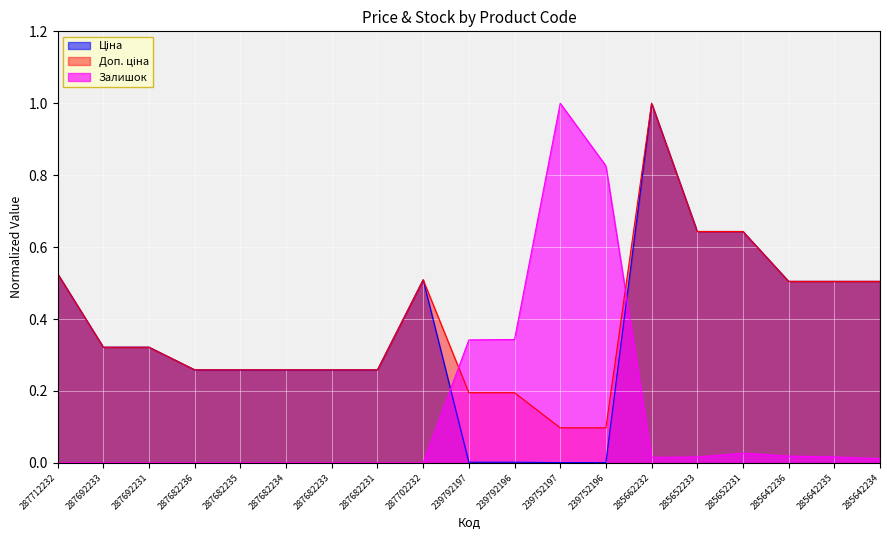

The value of Залишок at 287682234 is -0.7. True or false?

False